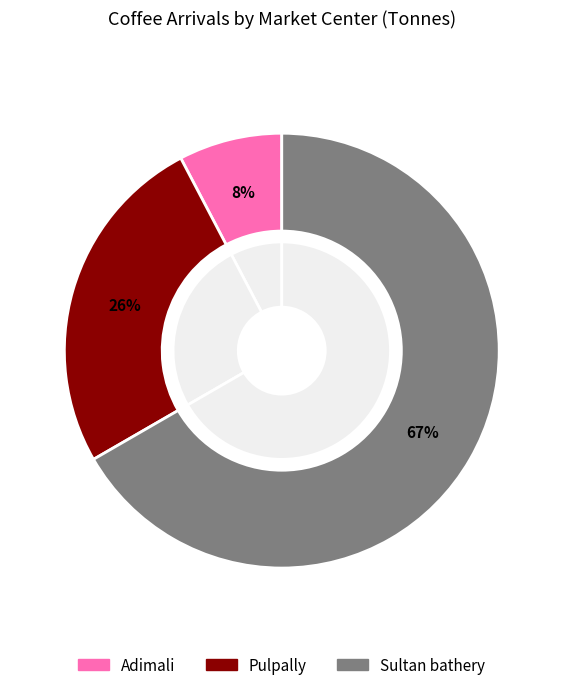

What percentage is NOT represented by Pulpally?

74.4%